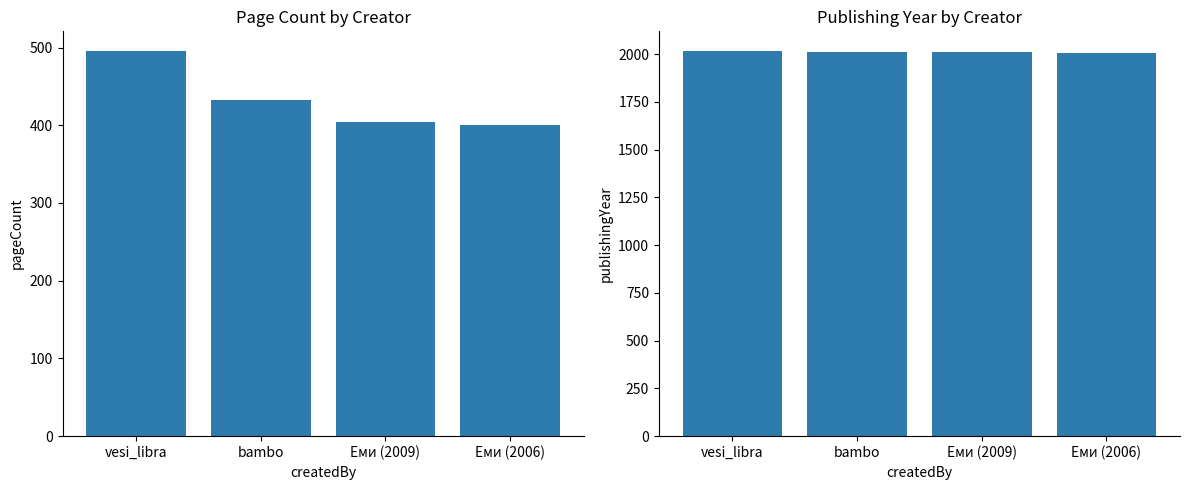

What is the total value across all series at bambo?

2443